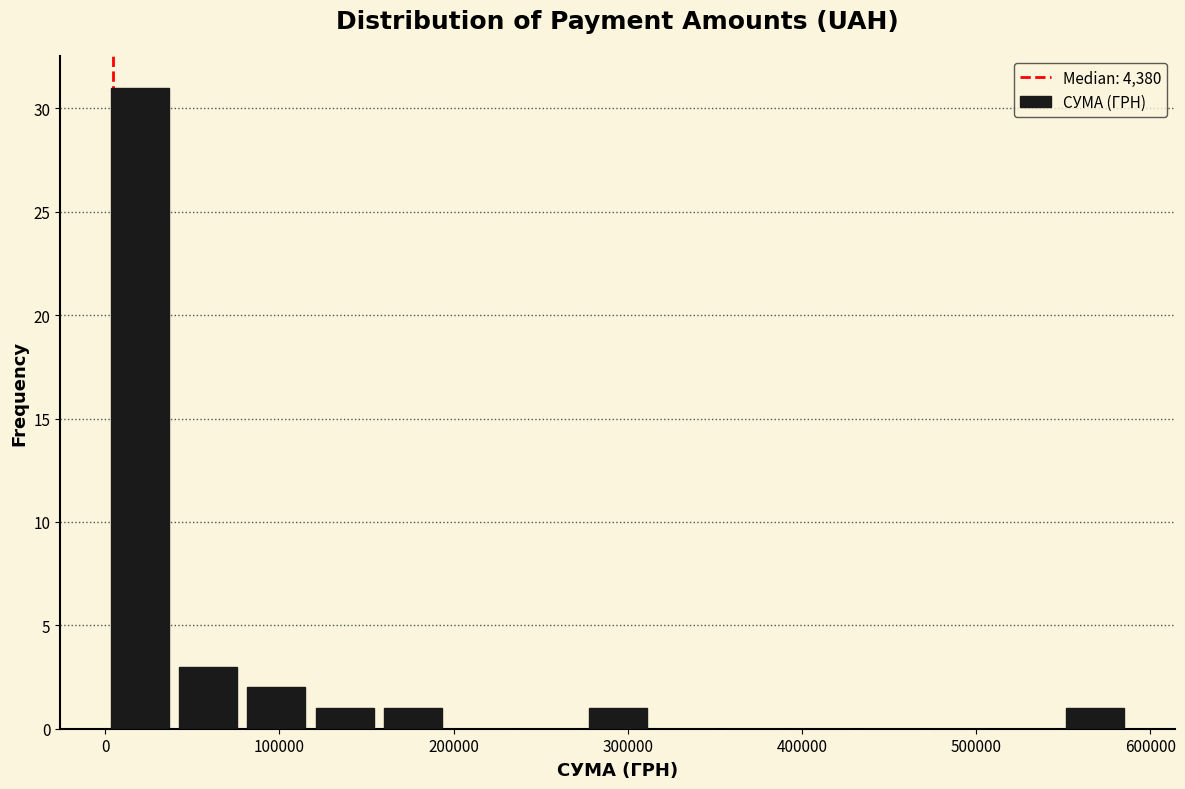

Read against the x-axis, roughly where is the centre of the tallest bar?

20000